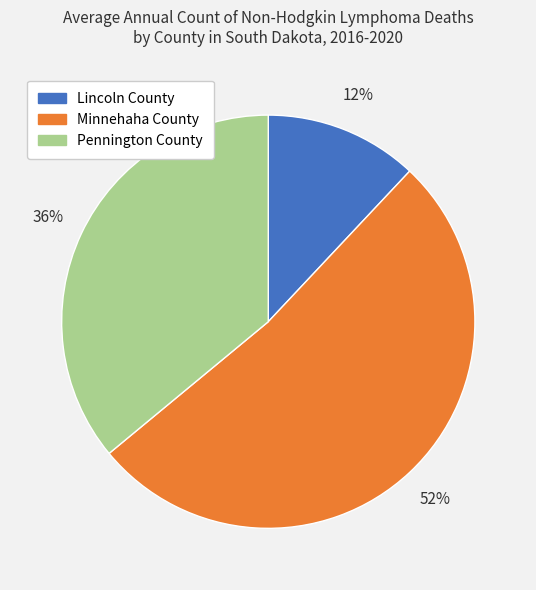

How many slices are in this pie chart?

3